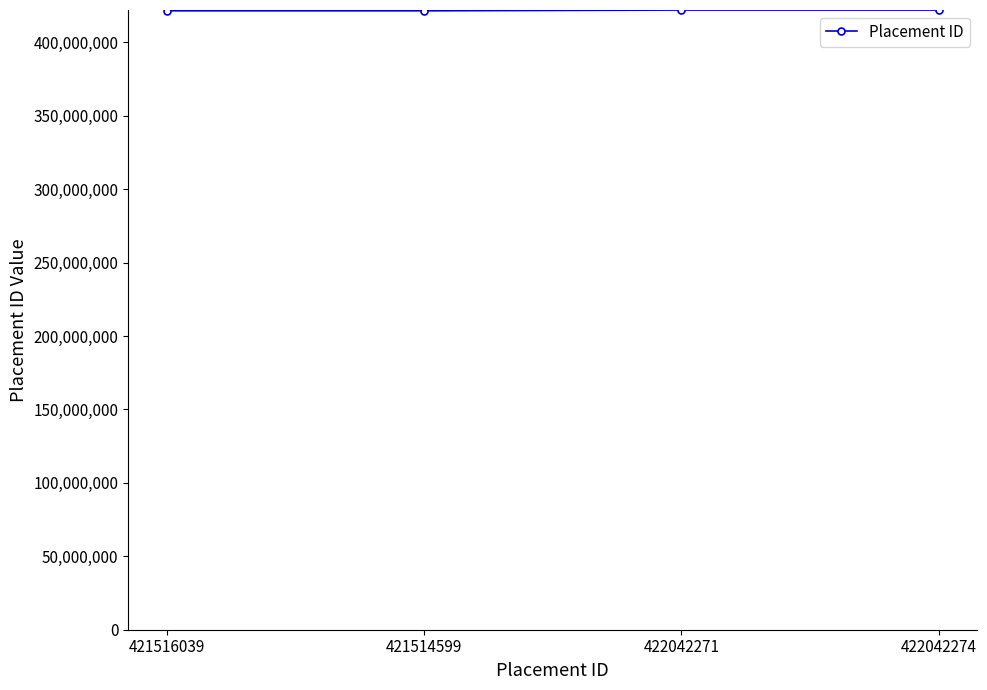

The chart shows a value of 273018014 at 421514599. True or false?

False